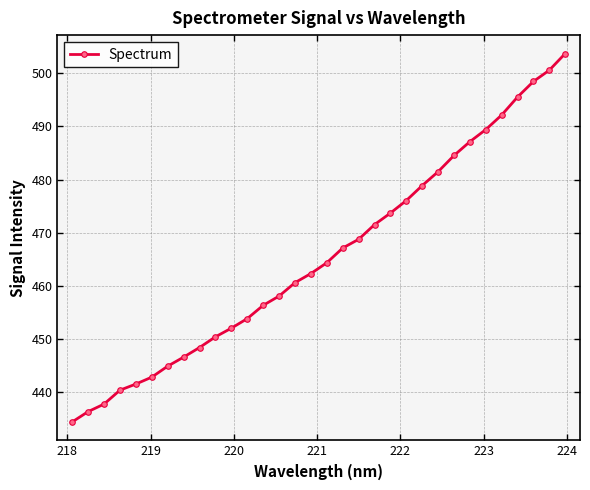

What is the minimum value shown in the chart?

434.5